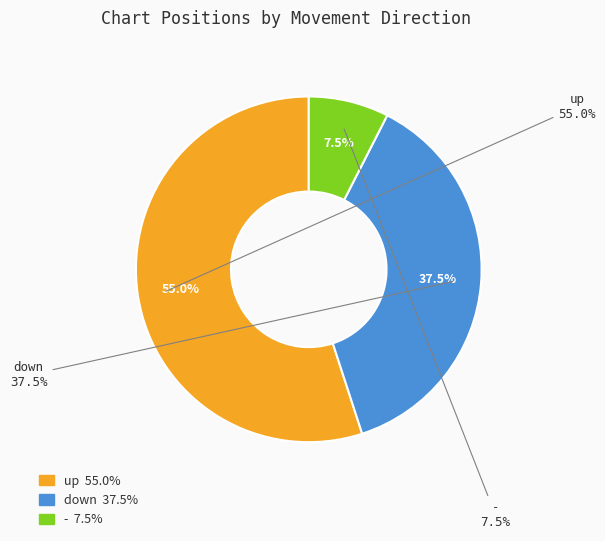

To the nearest percent, what is the average slice percentage?

33%